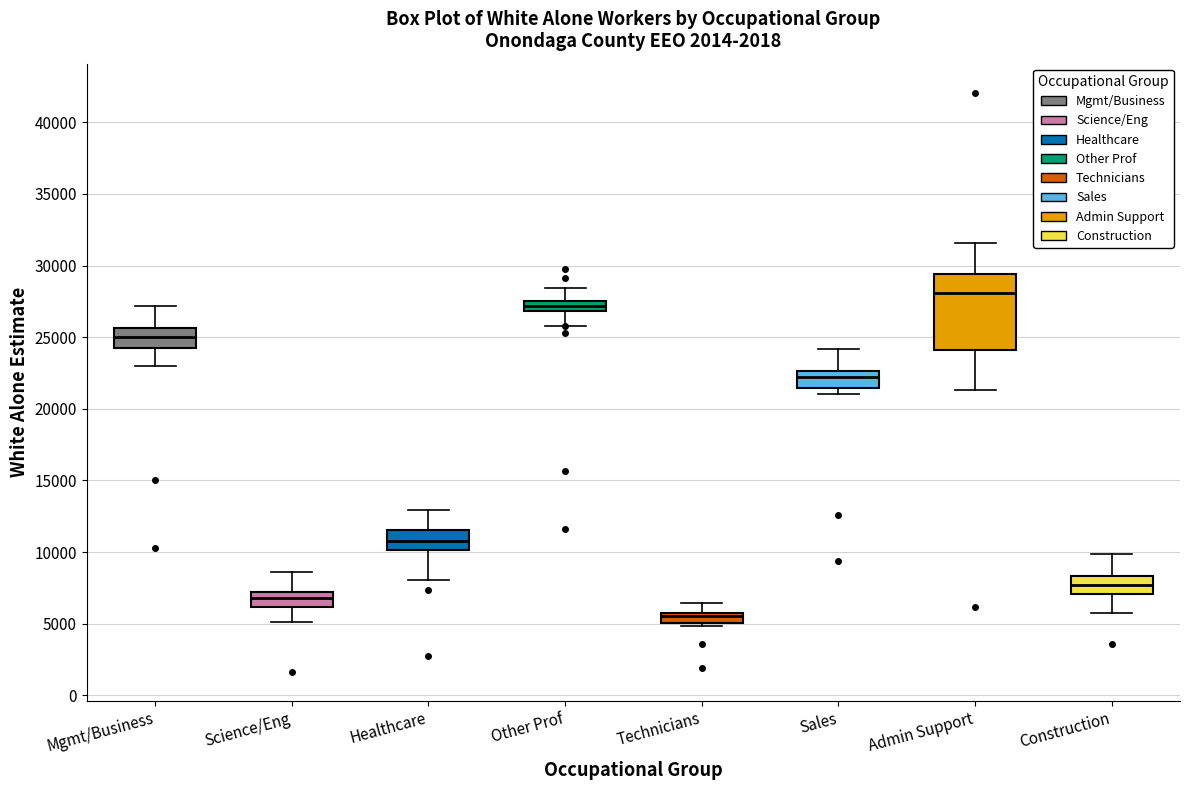

Where is the upper edge of the box for Science/Eng on the y-axis? The values are not printed on the chart, so give them approximately, as read against the axis.

7000